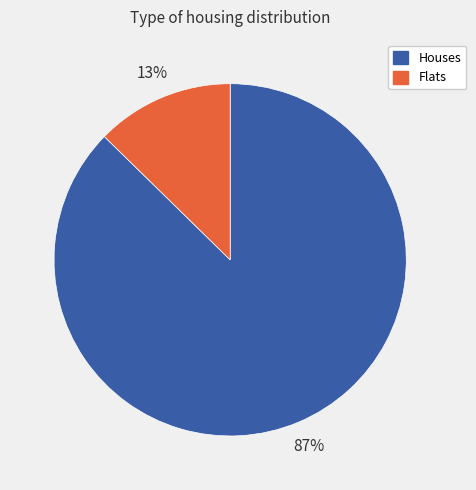

To the nearest percent, what is the average slice percentage?

50%